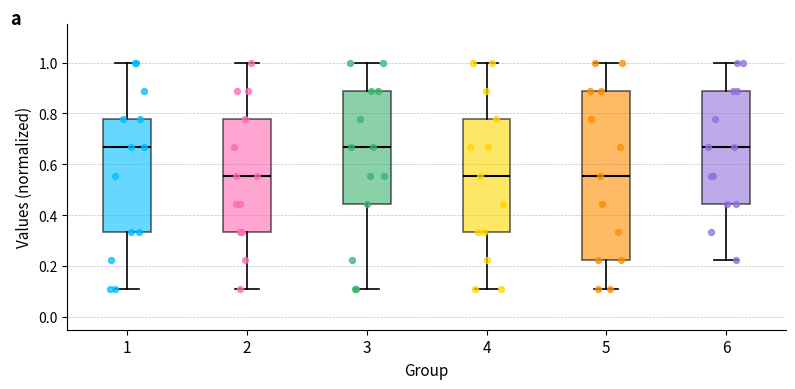

Reading left to right, transcribe this box plot: for each box, give where its median line is, the range the box spans, and where its two whiskers end, as read against the y-axis. The values are not printed on the chart, so give them approximately, as read against the axis.

1: median 0.66, box 0.34 to 0.78, whiskers 0.12 to 1.00
2: median 0.56, box 0.34 to 0.78, whiskers 0.12 to 1.00
3: median 0.66, box 0.44 to 0.88, whiskers 0.12 to 1.00
4: median 0.56, box 0.34 to 0.78, whiskers 0.12 to 1.00
5: median 0.56, box 0.22 to 0.88, whiskers 0.12 to 1.00
6: median 0.66, box 0.44 to 0.88, whiskers 0.22 to 1.00